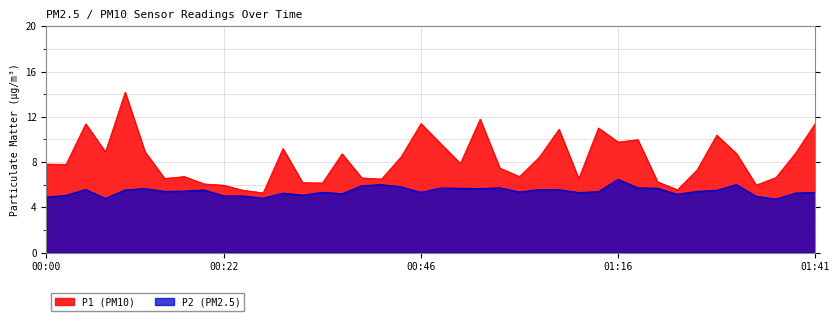

True or false: P1 has more than 2 points higher than both neighbors.

True